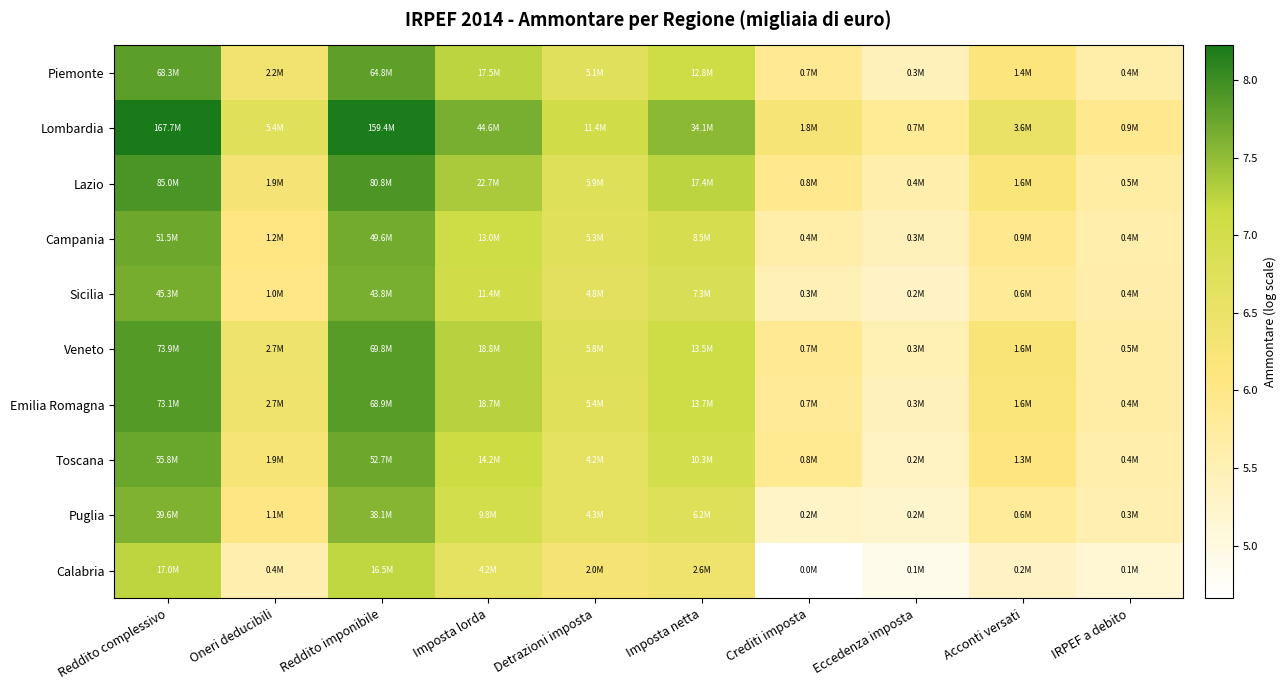

Reading left to right, extract all data points from this chart.

Piemonte: Reddito complessivo=7.8	Oneri deducibili=6.3	Reddito imponibile=7.8	Imposta lorda=7.2	Detrazioni imposta=6.7	Imposta netta=7.1	Crediti imposta=5.9	Eccedenza imposta=5.4	Acconti versati=6.2	IRPEF a debito=5.6
Lombardia: Reddito complessivo=8.2	Oneri deducibili=6.7	Reddito imponibile=8.2	Imposta lorda=7.6	Detrazioni imposta=7.1	Imposta netta=7.5	Crediti imposta=6.3	Eccedenza imposta=5.9	Acconti versati=6.6	IRPEF a debito=5.9
Lazio: Reddito complessivo=7.9	Oneri deducibili=6.3	Reddito imponibile=7.9	Imposta lorda=7.4	Detrazioni imposta=6.8	Imposta netta=7.2	Crediti imposta=5.9	Eccedenza imposta=5.6	Acconti versati=6.2	IRPEF a debito=5.7
Campania: Reddito complessivo=7.7	Oneri deducibili=6.1	Reddito imponibile=7.7	Imposta lorda=7.1	Detrazioni imposta=6.7	Imposta netta=6.9	Crediti imposta=5.6	Eccedenza imposta=5.4	Acconti versati=5.9	IRPEF a debito=5.6
Sicilia: Reddito complessivo=7.7	Oneri deducibili=6.0	Reddito imponibile=7.6	Imposta lorda=7.1	Detrazioni imposta=6.7	Imposta netta=6.9	Crediti imposta=5.5	Eccedenza imposta=5.3	Acconti versati=5.8	IRPEF a debito=5.6
Veneto: Reddito complessivo=7.9	Oneri deducibili=6.4	Reddito imponibile=7.8	Imposta lorda=7.3	Detrazioni imposta=6.8	Imposta netta=7.1	Crediti imposta=5.9	Eccedenza imposta=5.5	Acconti versati=6.2	IRPEF a debito=5.7
Emilia Romagna: Reddito complessivo=7.9	Oneri deducibili=6.4	Reddito imponibile=7.8	Imposta lorda=7.3	Detrazioni imposta=6.7	Imposta netta=7.1	Crediti imposta=5.8	Eccedenza imposta=5.4	Acconti versati=6.2	IRPEF a debito=5.7
Toscana: Reddito complessivo=7.7	Oneri deducibili=6.3	Reddito imponibile=7.7	Imposta lorda=7.2	Detrazioni imposta=6.6	Imposta netta=7.0	Crediti imposta=5.9	Eccedenza imposta=5.3	Acconti versati=6.1	IRPEF a debito=5.6
Puglia: Reddito complessivo=7.6	Oneri deducibili=6.0	Reddito imponibile=7.6	Imposta lorda=7.0	Detrazioni imposta=6.6	Imposta netta=6.8	Crediti imposta=5.3	Eccedenza imposta=5.2	Acconti versati=5.8	IRPEF a debito=5.5
Calabria: Reddito complessivo=7.2	Oneri deducibili=5.6	Reddito imponibile=7.2	Imposta lorda=6.6	Detrazioni imposta=6.3	Imposta netta=6.4	Crediti imposta=4.7	Eccedenza imposta=4.9	Acconti versati=5.3	IRPEF a debito=5.2